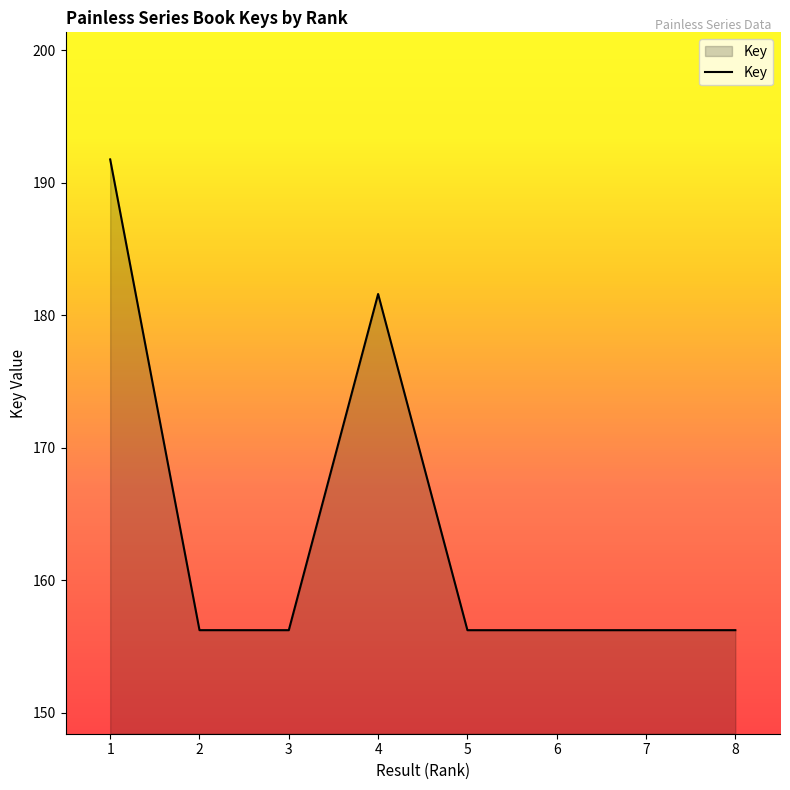

Does the chart display data point markers on the line(s)?

No